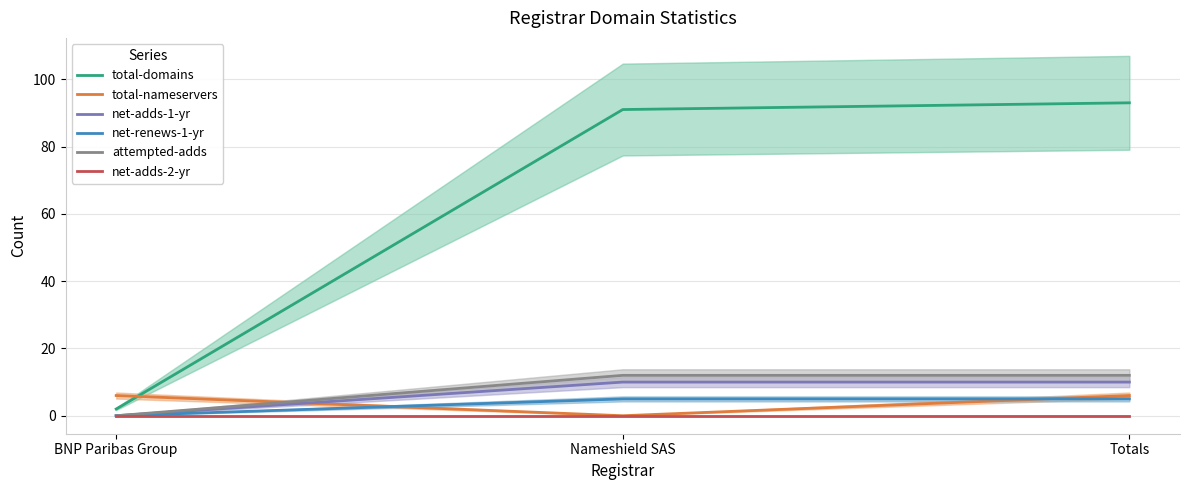

How many values in the total-nameservers series are below 6?

1